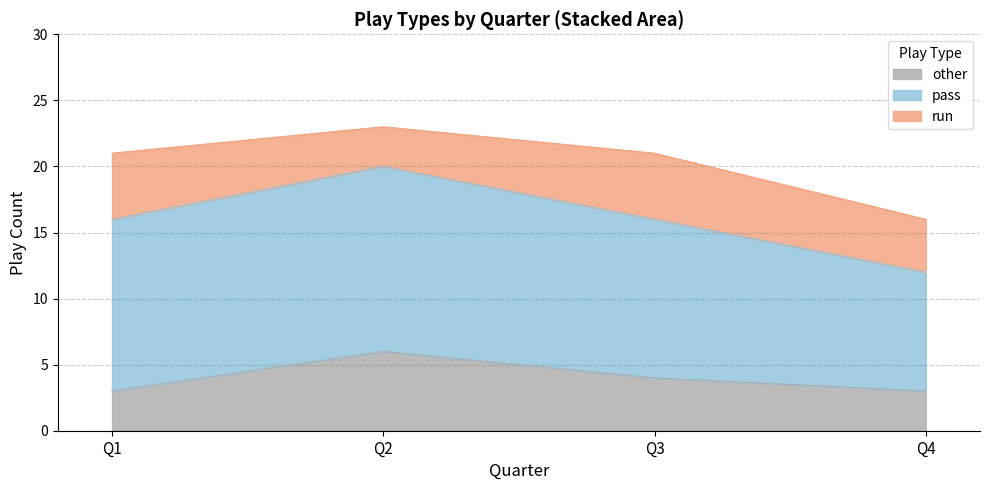

Which series has the largest total across all categories?

pass